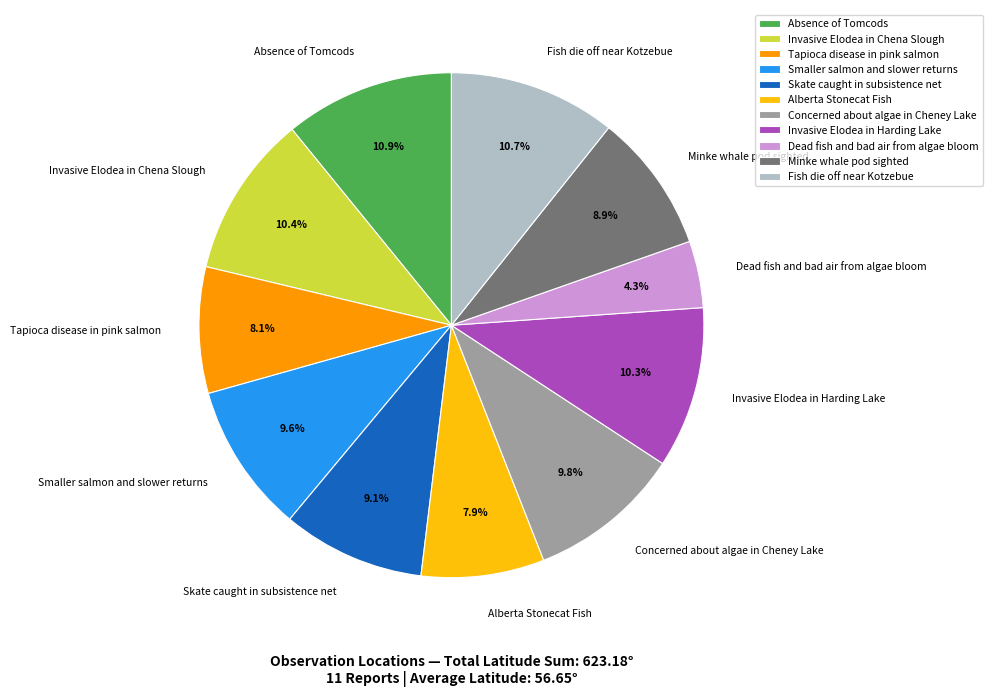

Between Fish die off near Kotzebue and Dead fish and bad air from algae bloom, which is larger?

Fish die off near Kotzebue